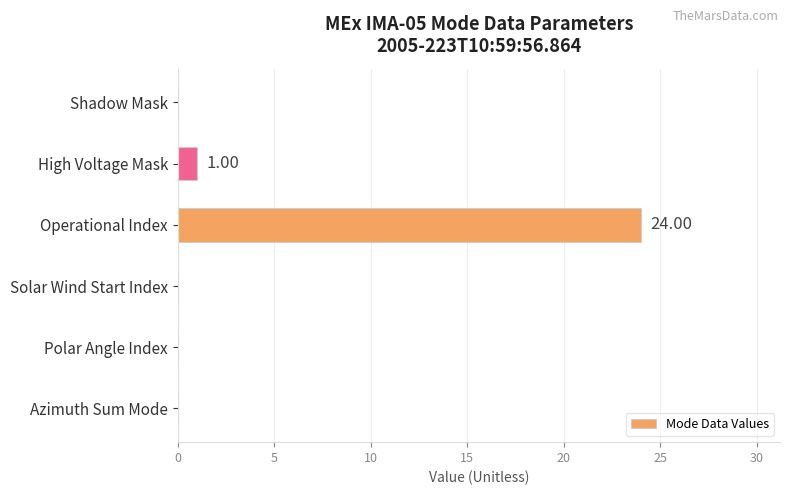

Are the bars horizontal?

Yes